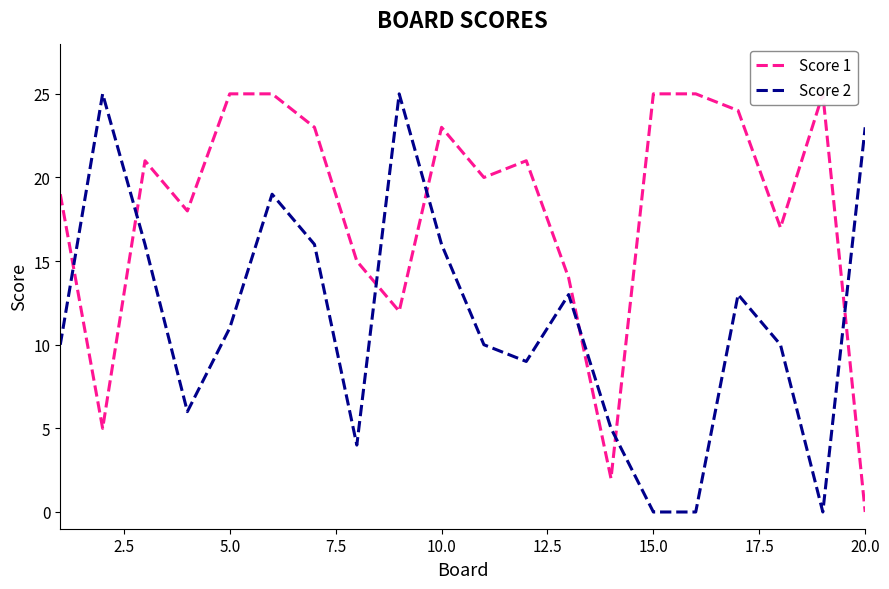

Does the chart have visible grid lines?

No